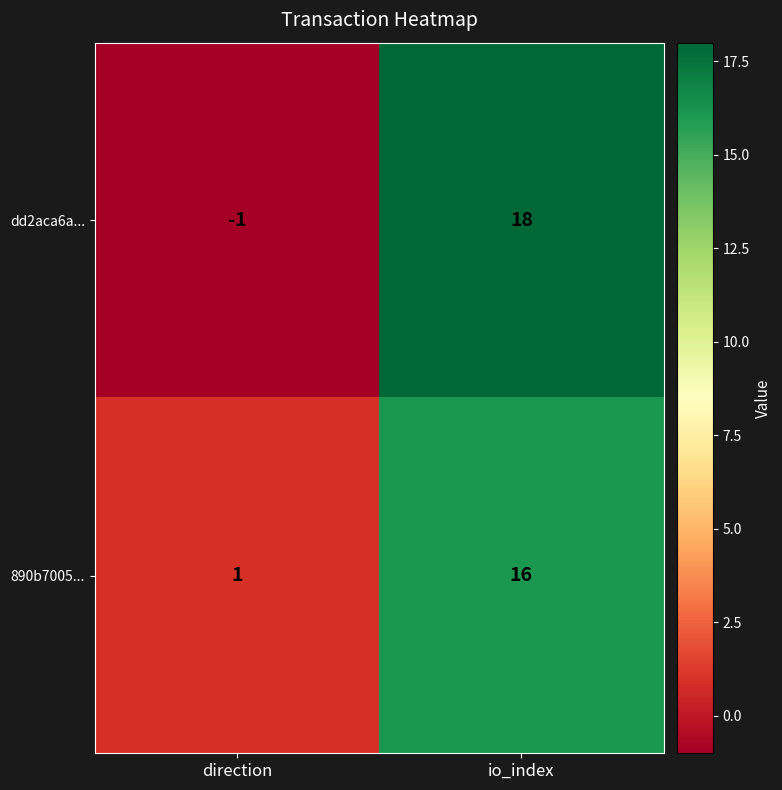

What is the greatest value displayed?

18